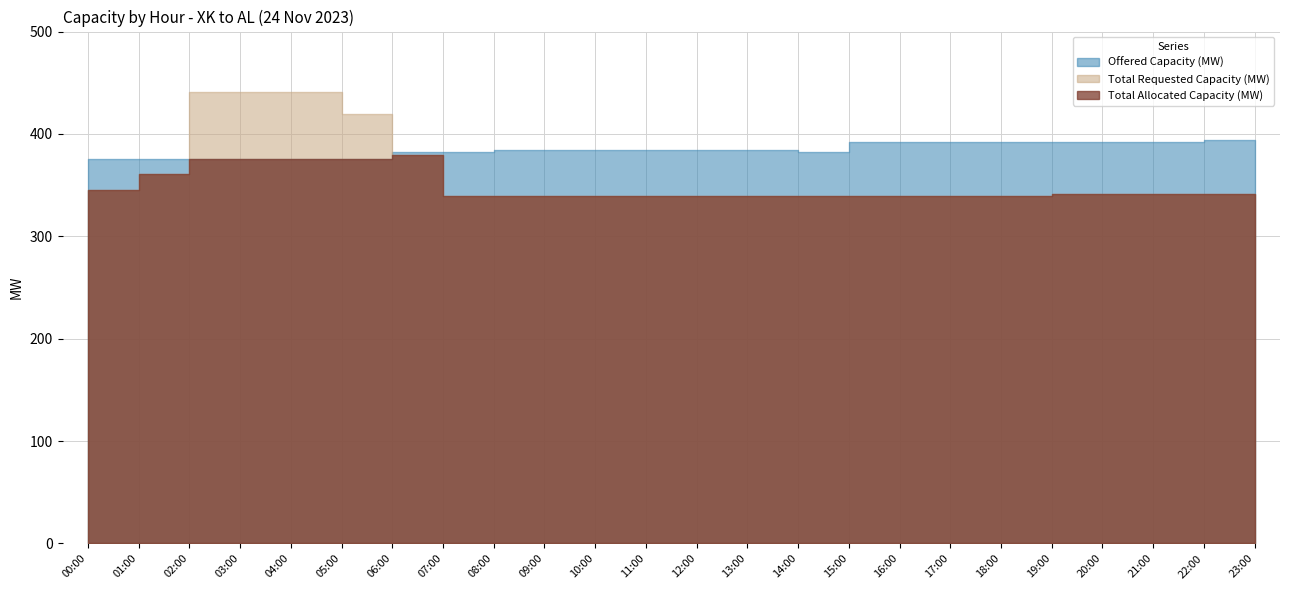

Reading left to right, transcribe all the data shown in this chart.

Offered Capacity (MW): 376	376	376	376	376	376	382	382	384	384	384	384	384	384	382	392	392	392	392	392	392	392	394	394
Total Requested Capacity (MW): 345	361	441	441	441	419	379	339	339	339	339	339	339	339	339	339	339	339	339	341	341	341	341	341
Total Allocated Capacity (MW): 345	361	376	376	376	376	379	339	339	339	339	339	339	339	339	339	339	339	339	341	341	341	341	341